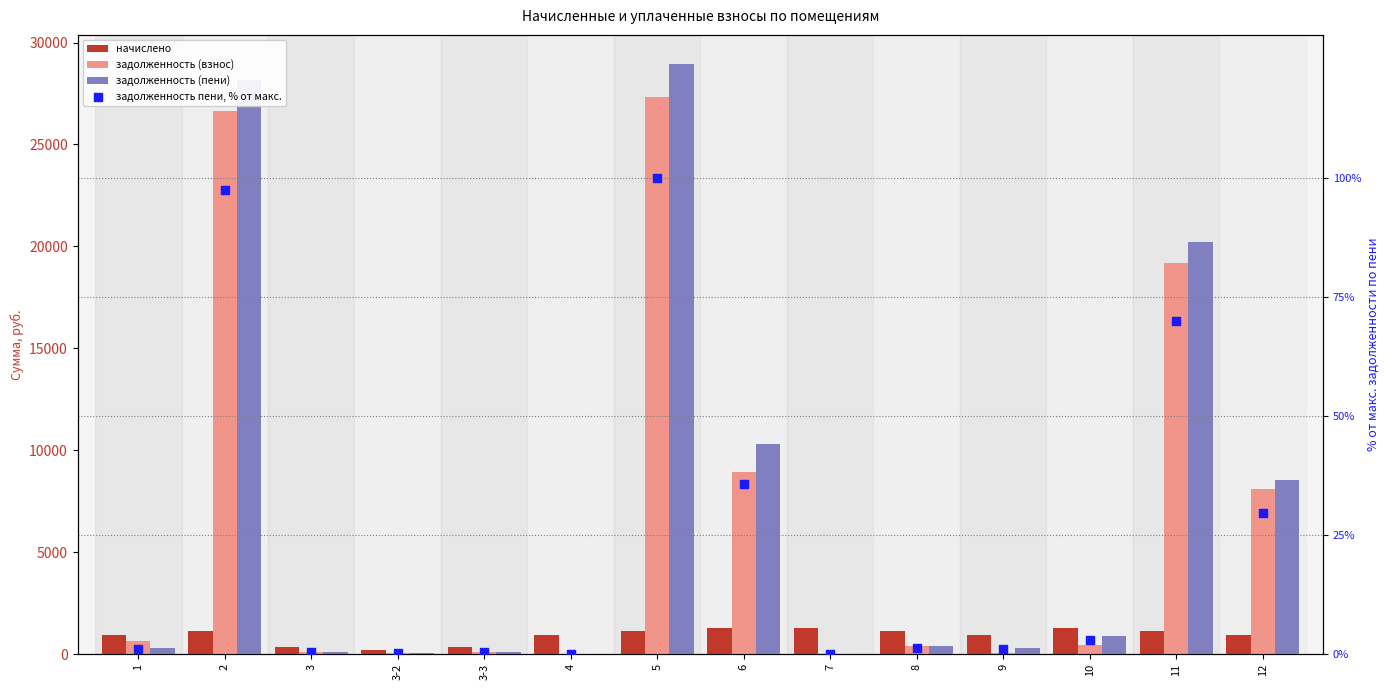

Which series has the largest total across all categories?

задолженность (пени)